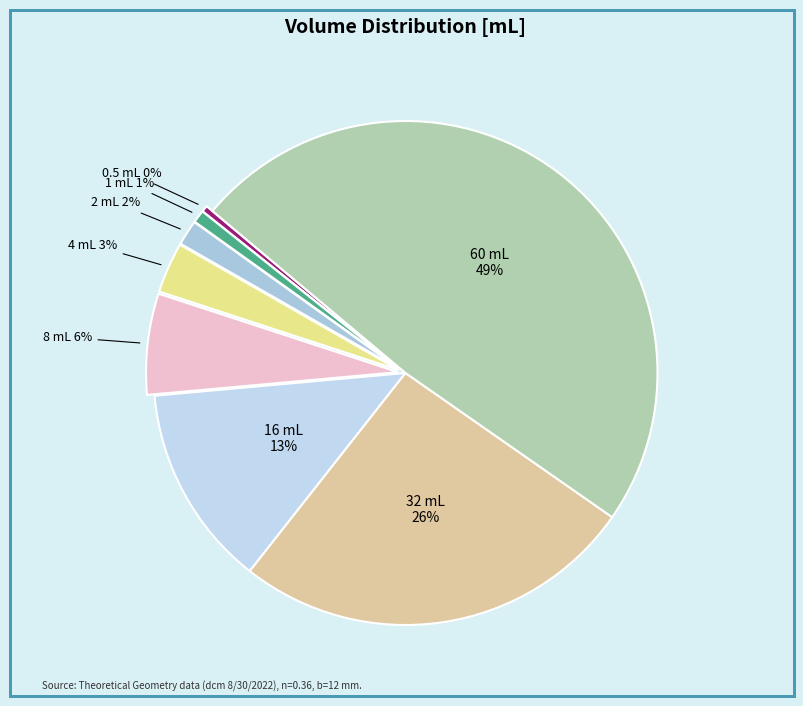

Is there any slice that represents more than half of the pie?

No